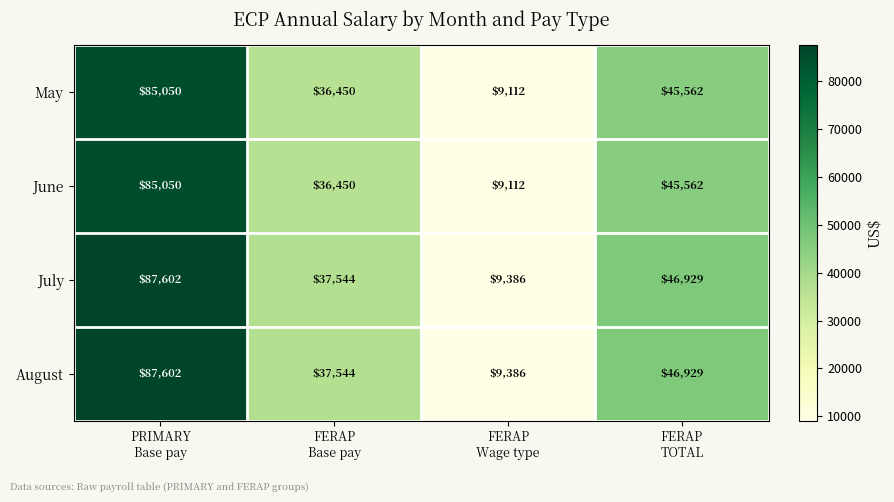

How many series are shown in this chart?

4